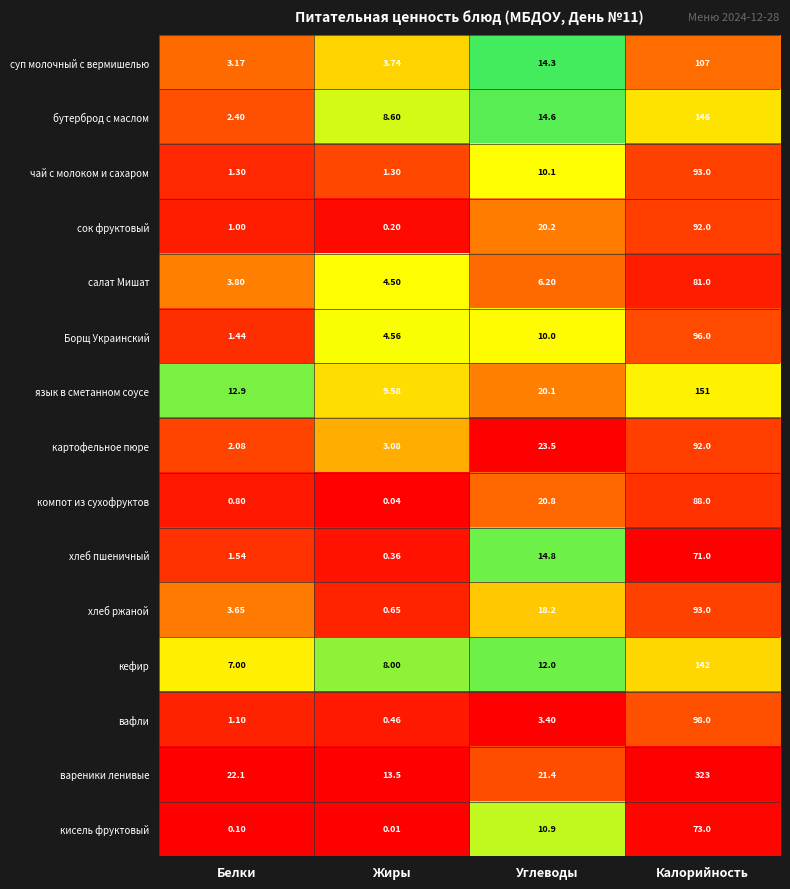

List the labels in order of язык в сметанном соусе value, smallest first.

Жиры, Белки, Углеводы, Калорийность